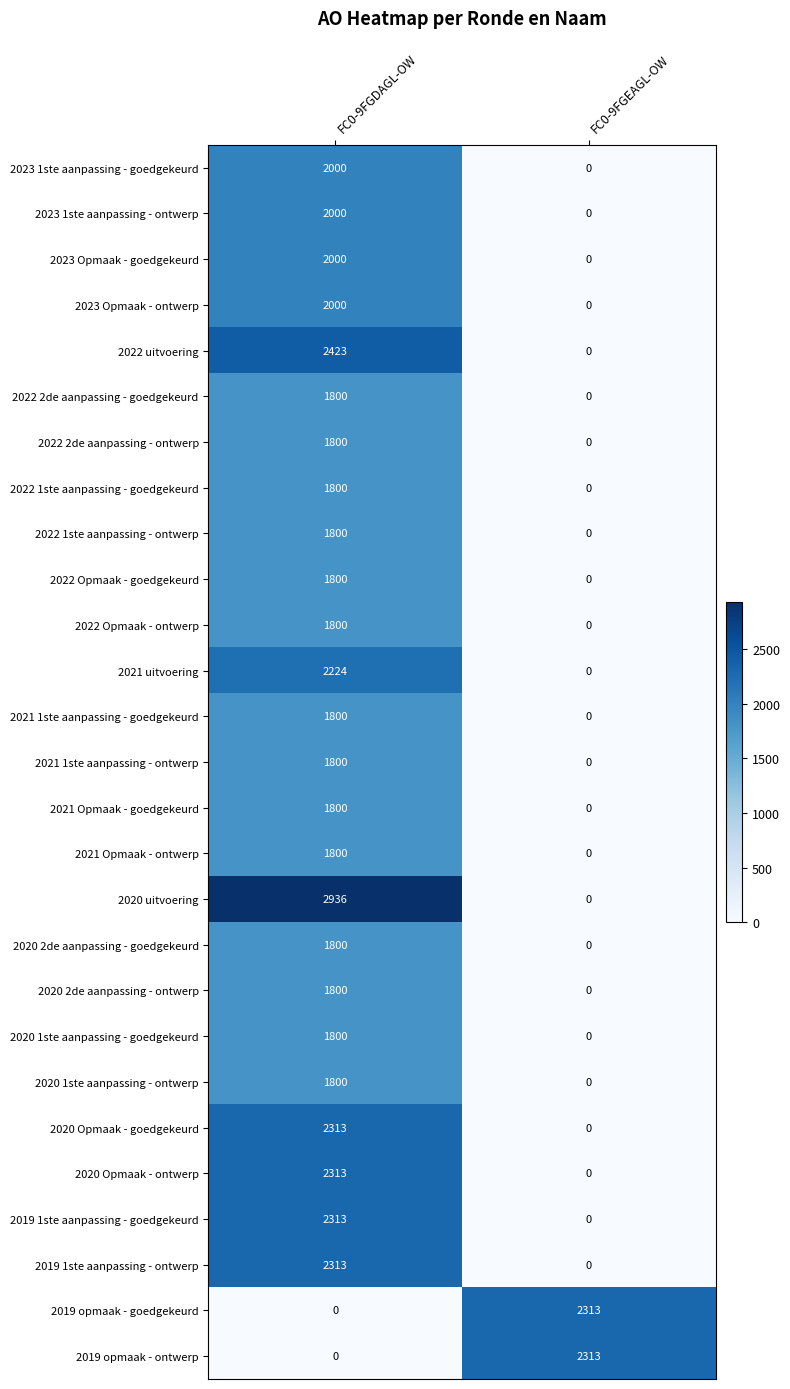

Read the 2020 Opmaak - goedgekeurd value at FC0-9FGDAGL-OW, to the nearest 10.

2310